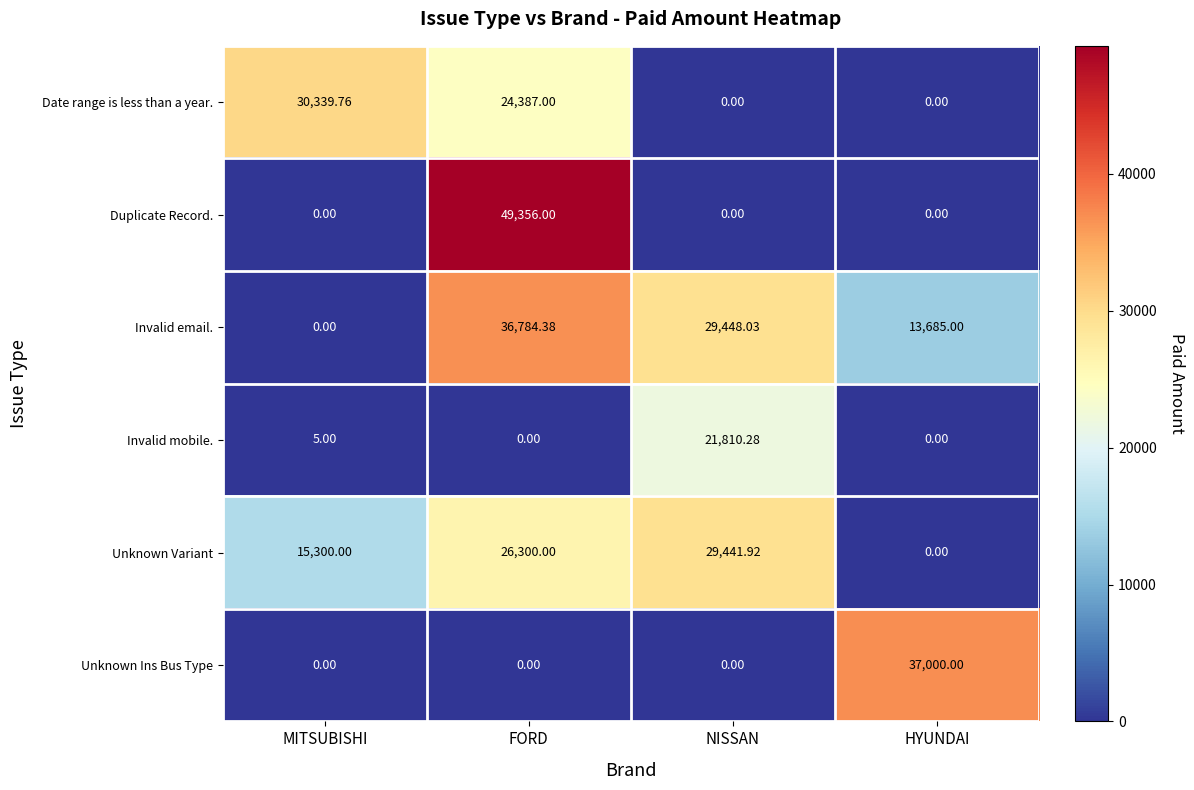

Between FORD and HYUNDAI, which series saw the biggest shift?

Duplicate Record.